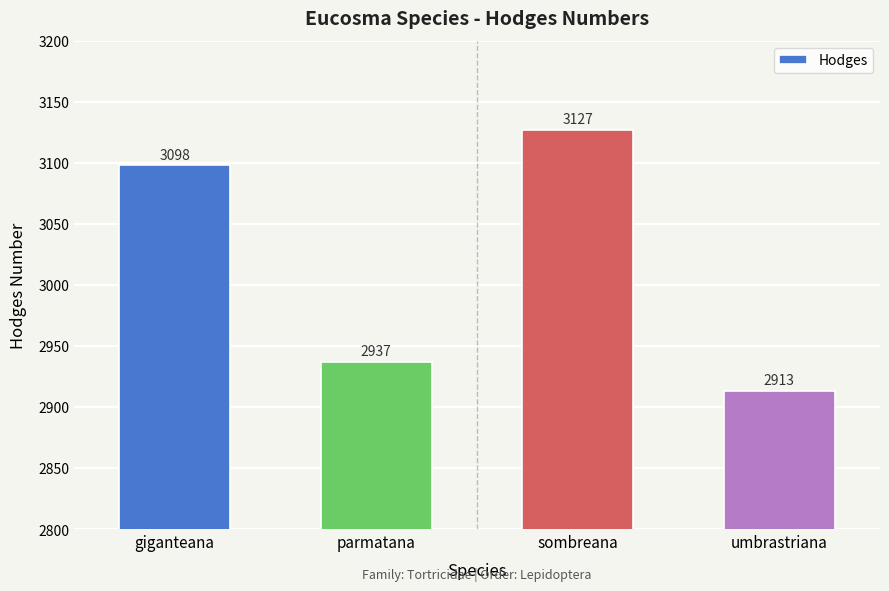

How many values are between 2937 and 3127?

3